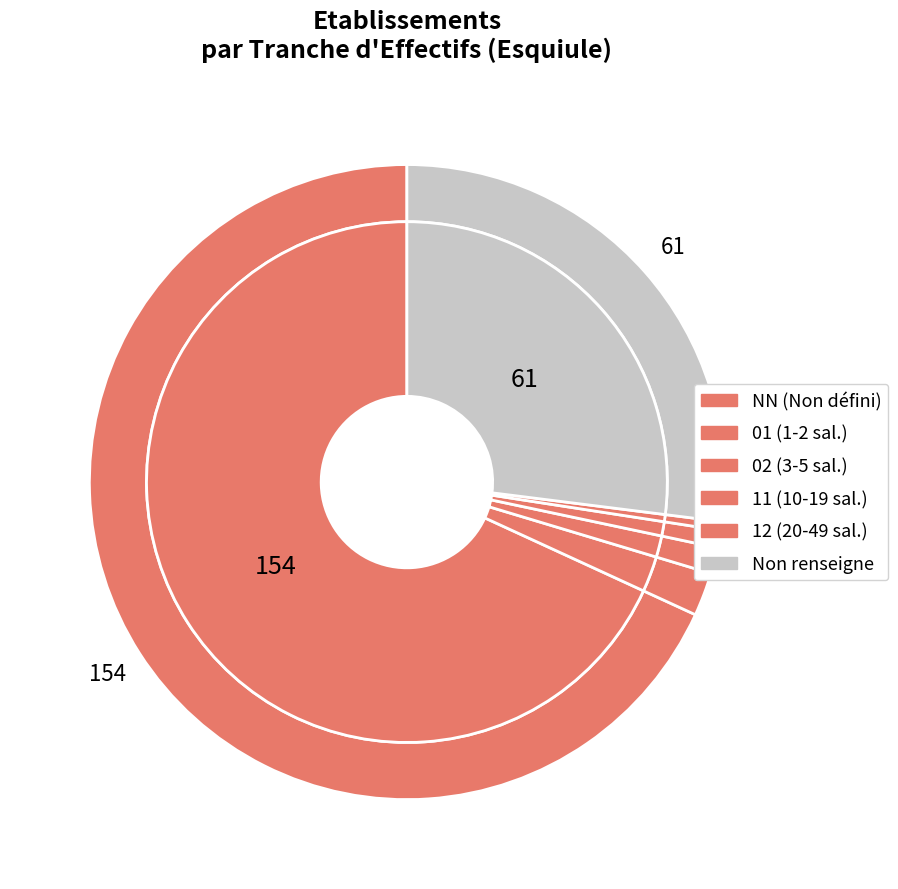

Rank the categories by value from highest to lowest.

NN, , 01, 02, 11, 12